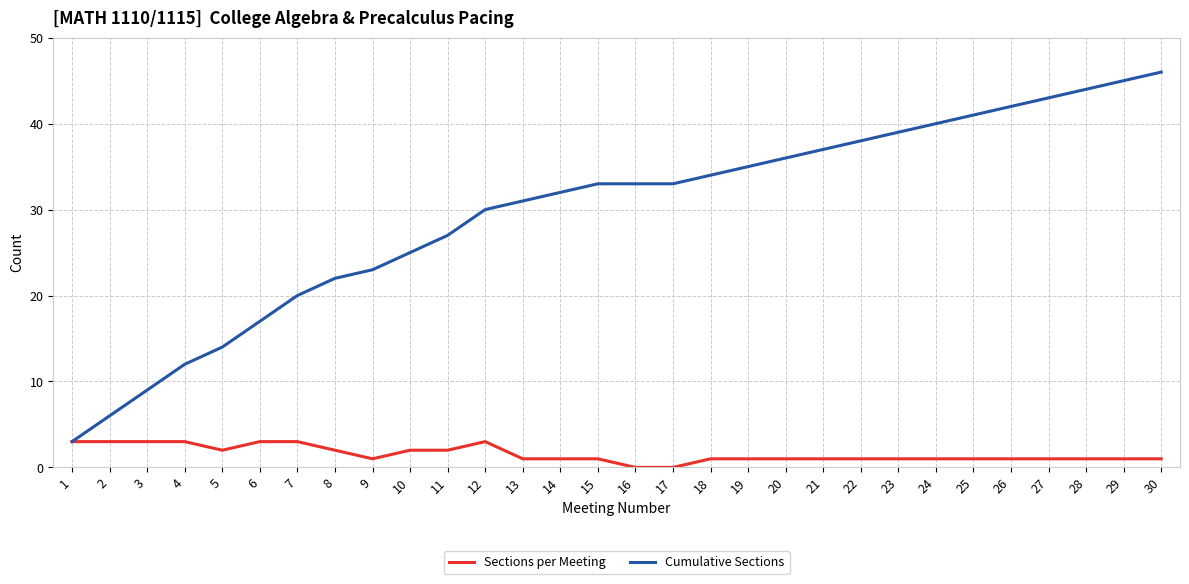

Which series has the largest total across all categories?

Cumulative Sections